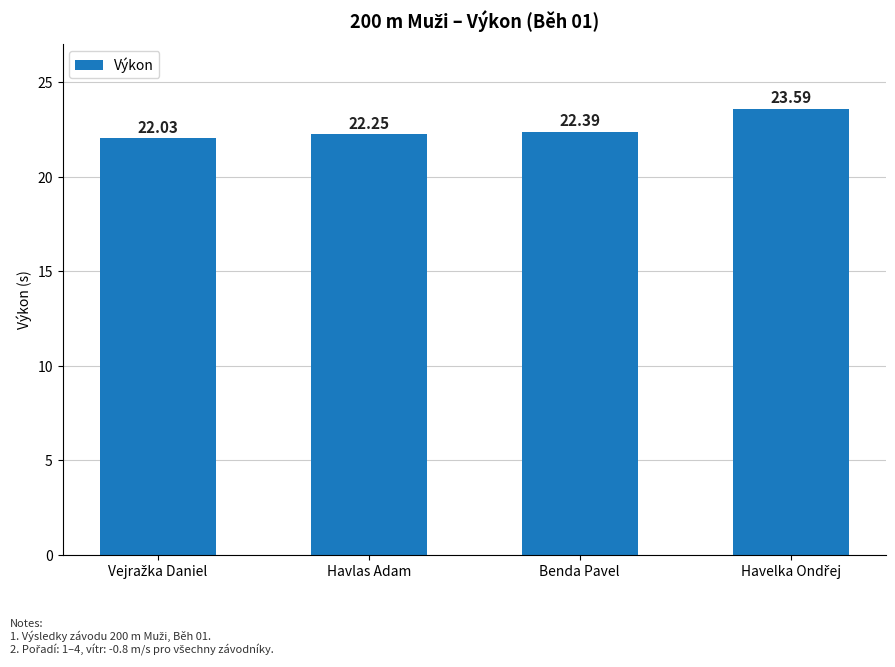

What is the label of the 3rd bar from the left?

Benda Pavel